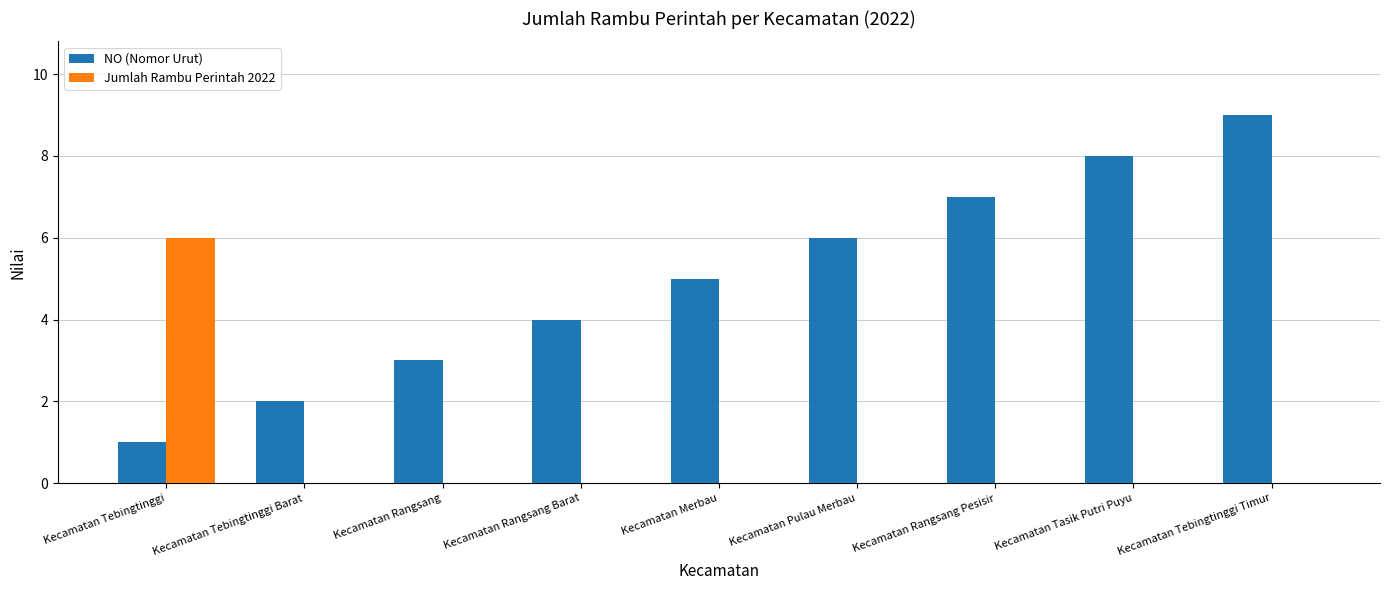

Reading left to right, transcribe all the data shown in this chart.

NO (Nomor Urut): 1	2	3	4	5	6	7	8	9
Jumlah Rambu Perintah 2022: 6	0	0	0	0	0	0	0	0